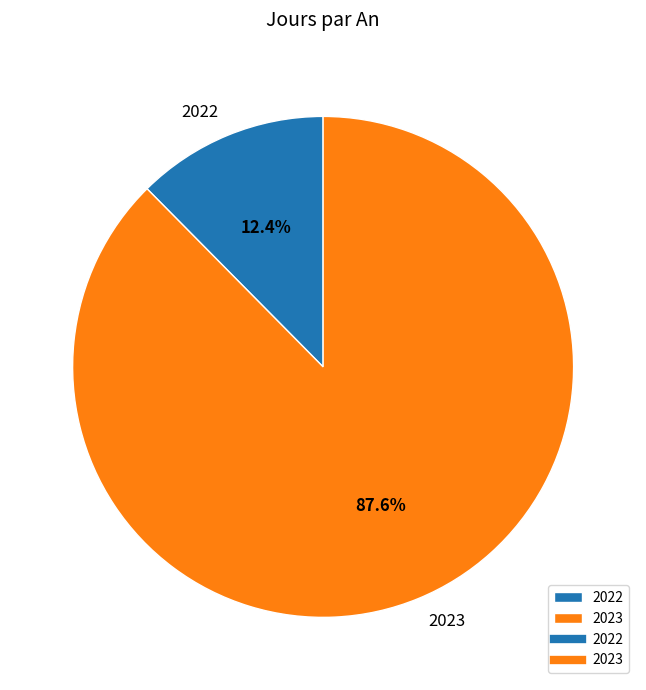

How much of the chart is everything except 2022?

87.6%